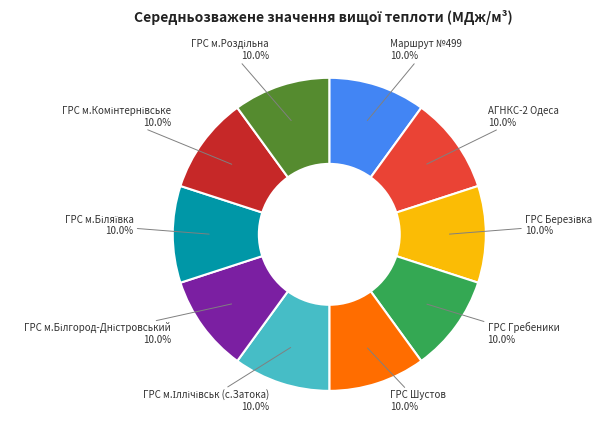

Is there any slice that represents more than half of the pie?

No